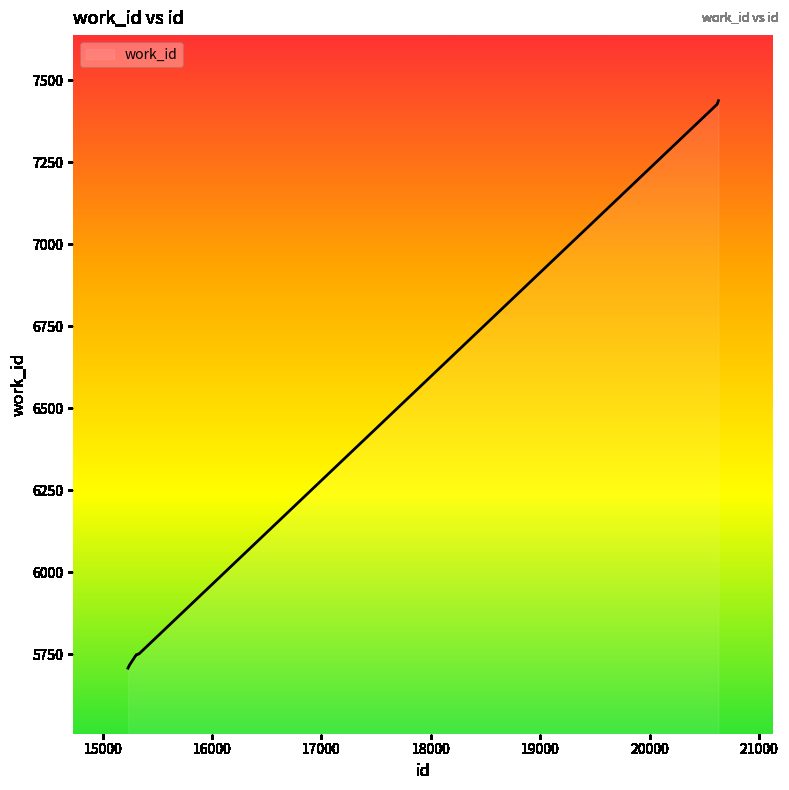

What is the smallest value displayed?

5707